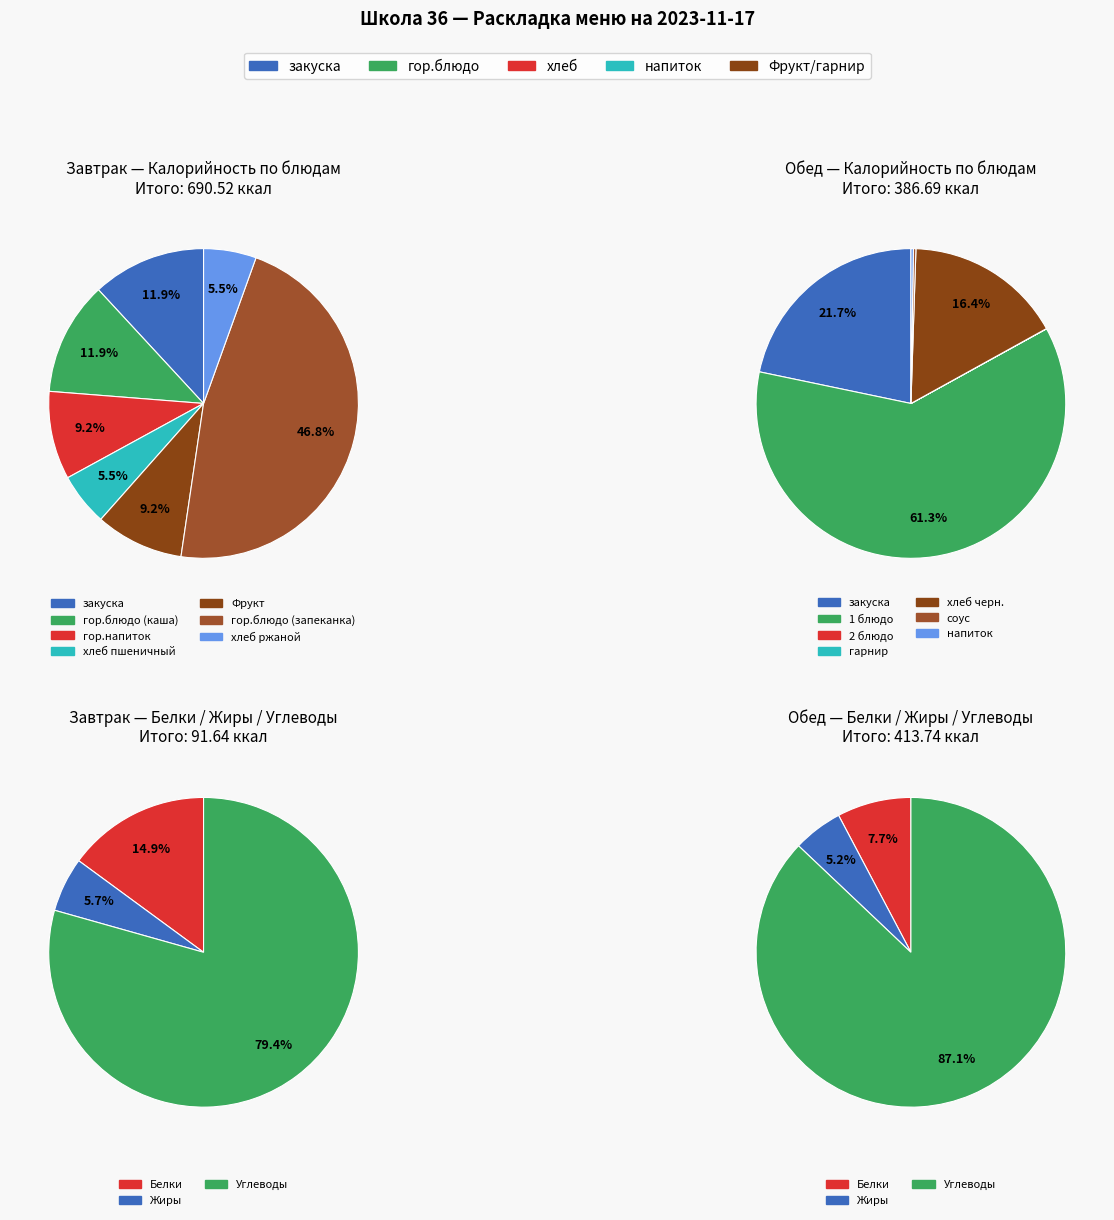

Rank the series by their maximum value, from lowest to highest.

Обед, Завтрак